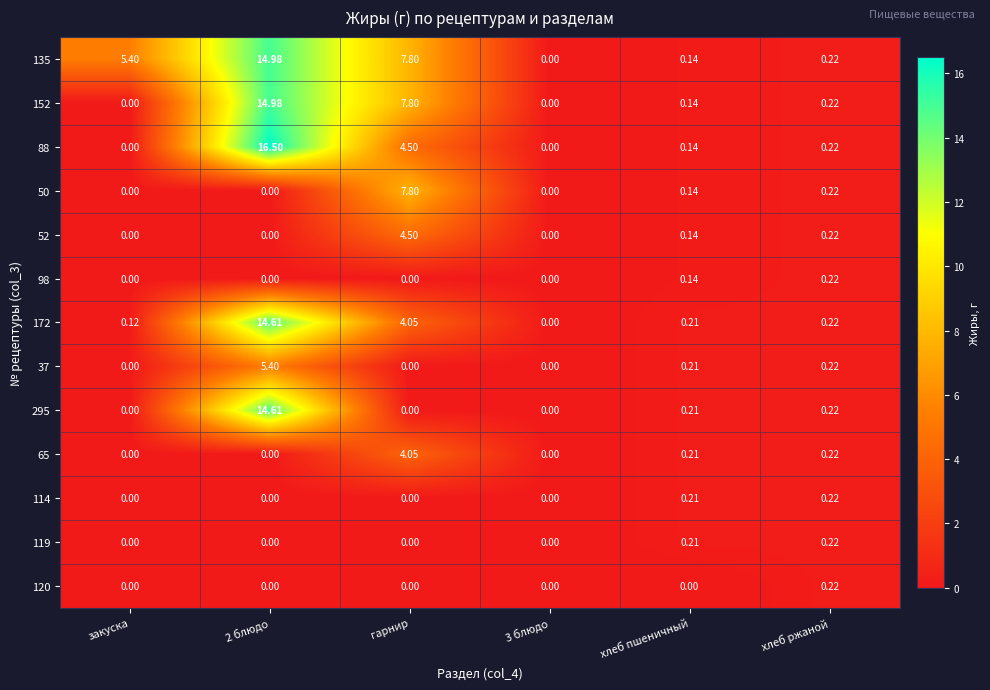

Is the value of 172 at хлеб пшеничный greater than the value of 98 at хлеб ржаной?

No